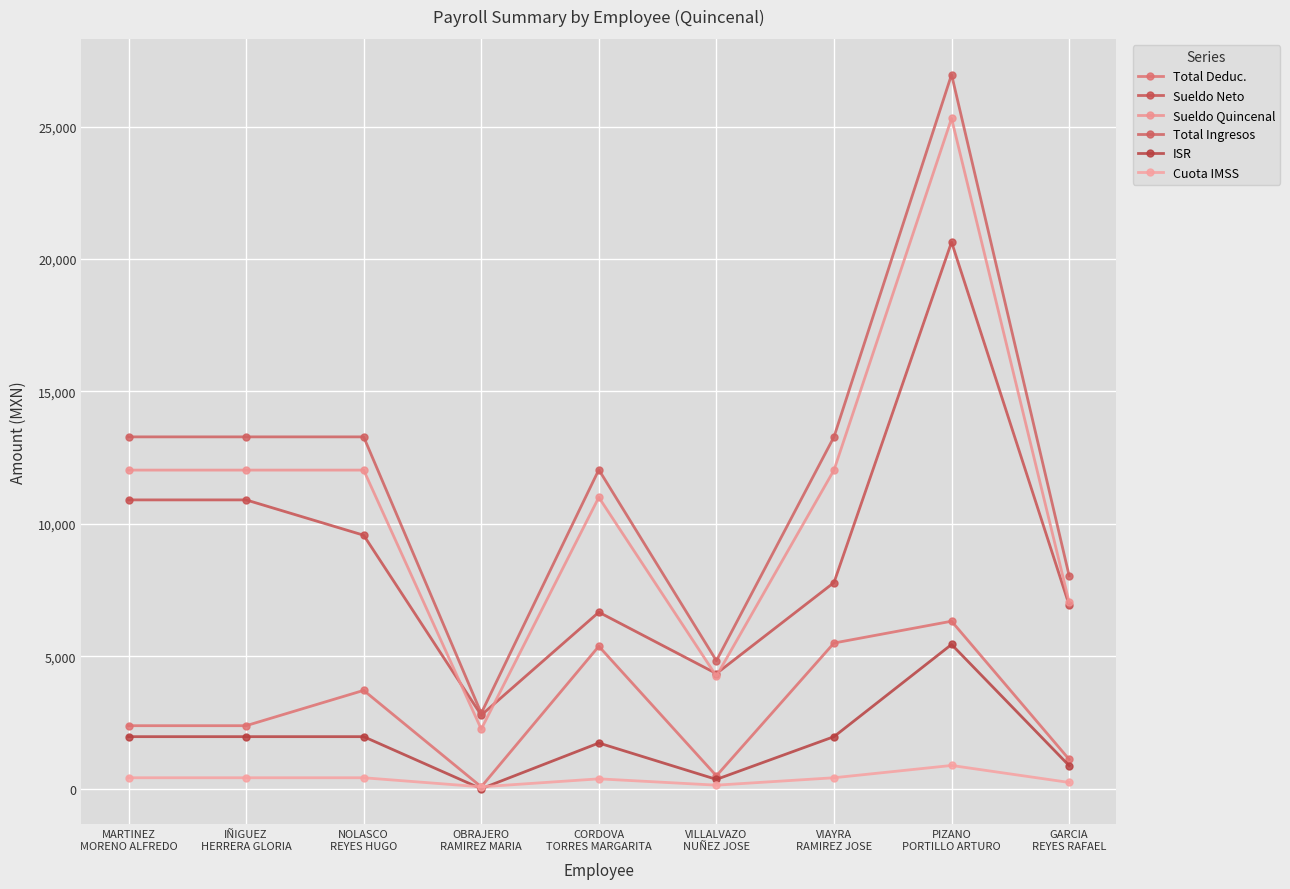

Where is the first local minimum for ISR?

OBRAJERO
RAMIREZ MARIA